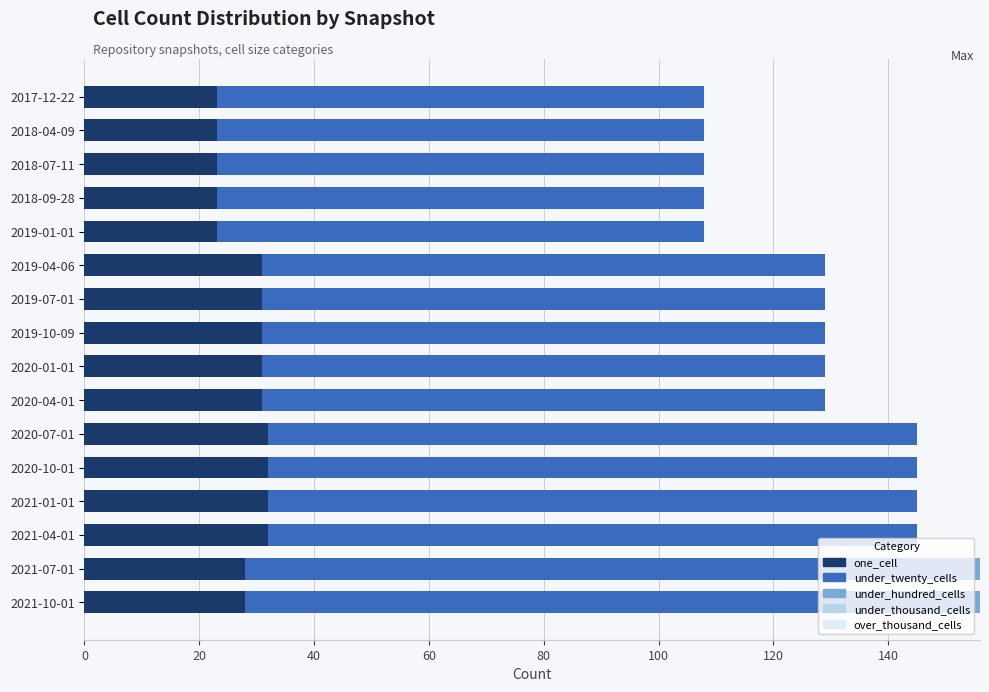

What is the total value across all series at 2019-10-09?

129